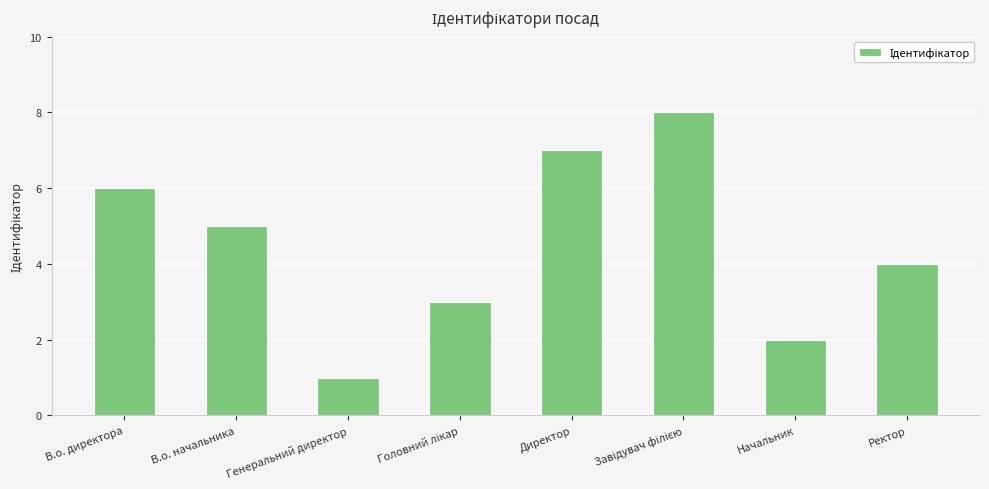

How many series are shown in this chart?

1